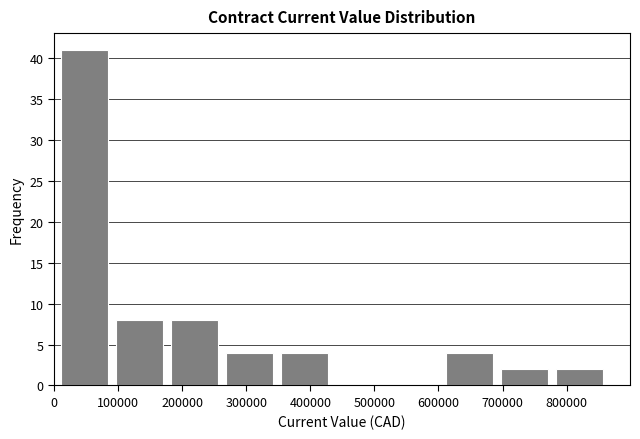

Reading left to right, list every bar in this chart as the range it spans on the x-axis followed by its height. Neither the bar edges nor the heights are printed on the chart, so give them approximately, as read against the axes.

10000 to 90000: 41
90000 to 180000: 8
180000 to 260000: 8
260000 to 350000: 4
350000 to 430000: 4
430000 to 520000: 0
520000 to 610000: 0
610000 to 690000: 4
690000 to 780000: 2
780000 to 860000: 2